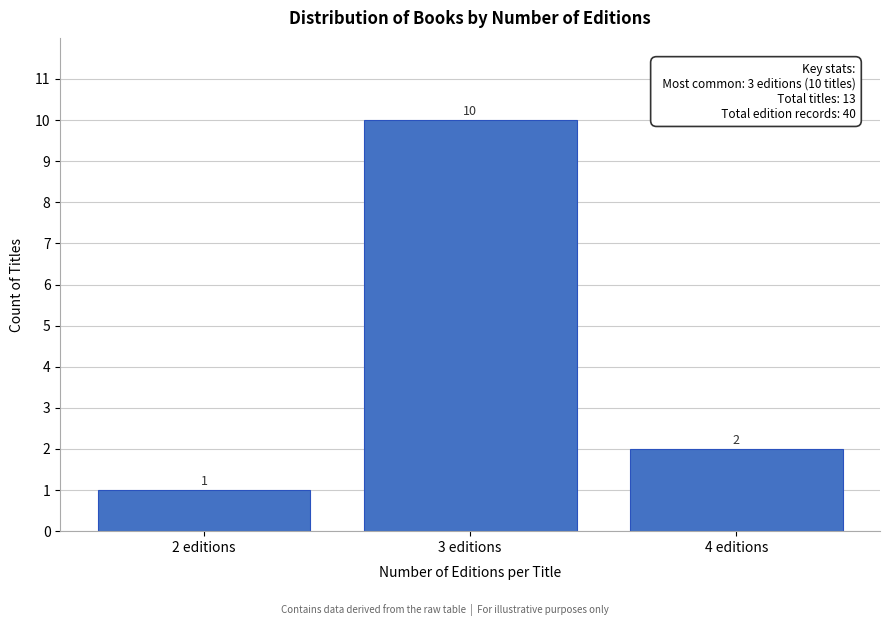

Reading right to left, transcribe all the data shown in this chart.

2	10	1